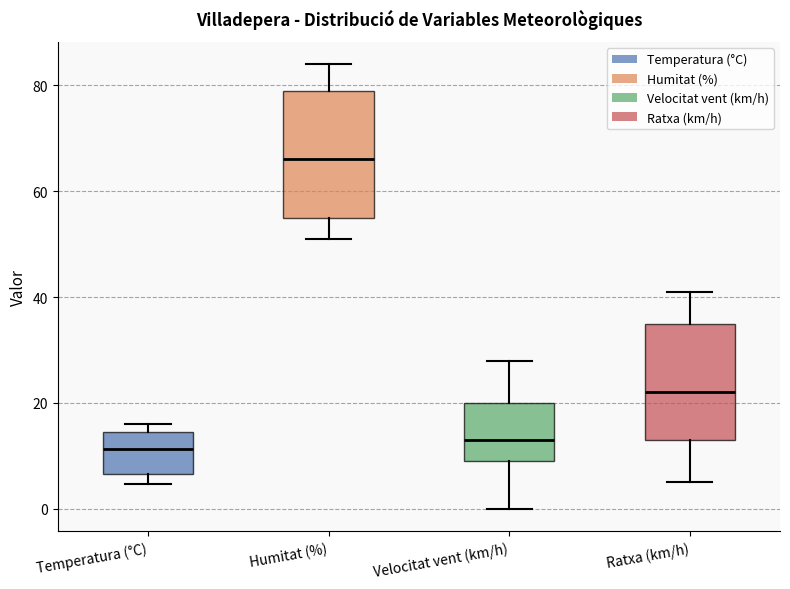

Which box's median line is the highest?

Humitat (%)